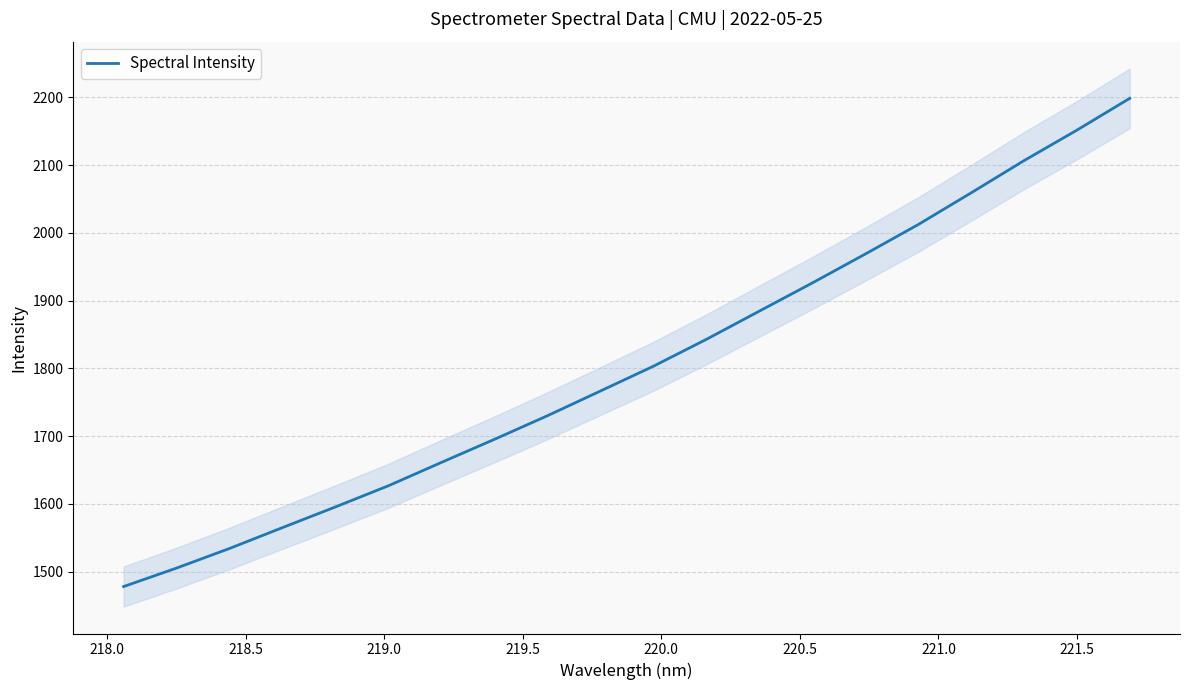

True or false: there are more than 0 points higher than both neighbors.

False